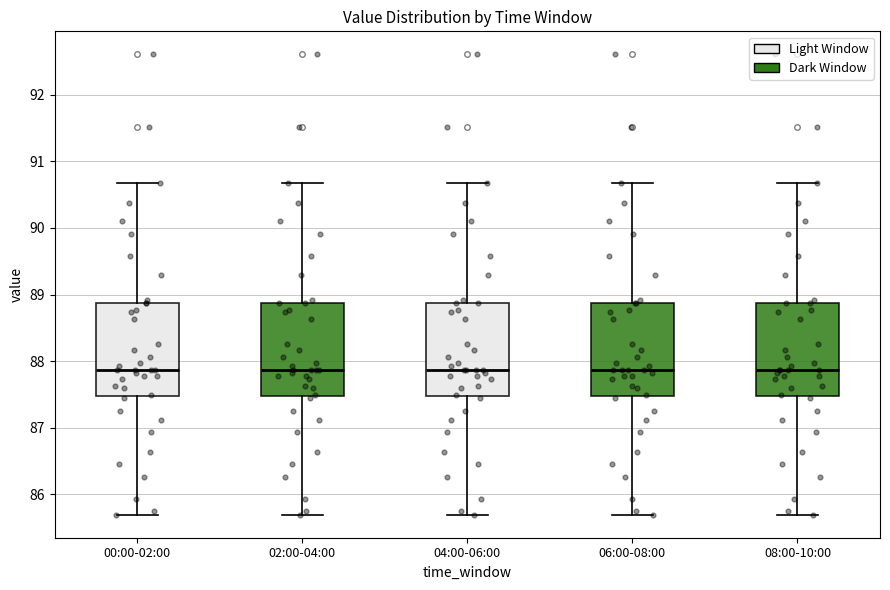

Where is the lower edge of the box for 00:00-02:00 on the y-axis? The values are not printed on the chart, so give them approximately, as read against the axis.

87.5